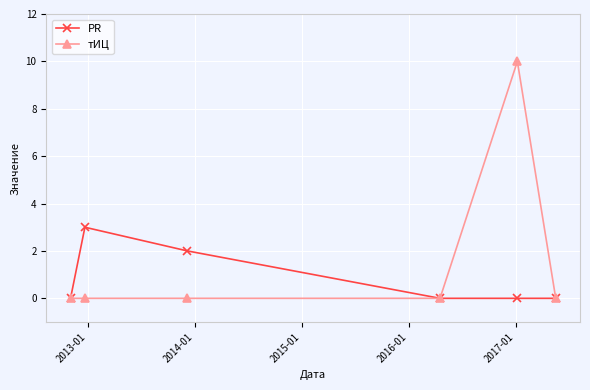

Which series has the widest spread of values?

тИЦ